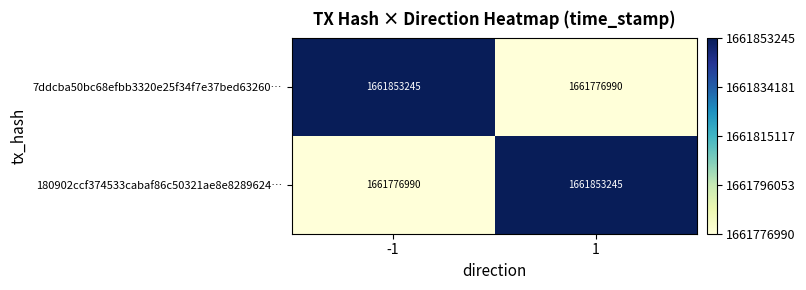

What is the highest value of the 7ddcba50bc68efbb3320e25f34f7e37bed63260… series?

1661853245